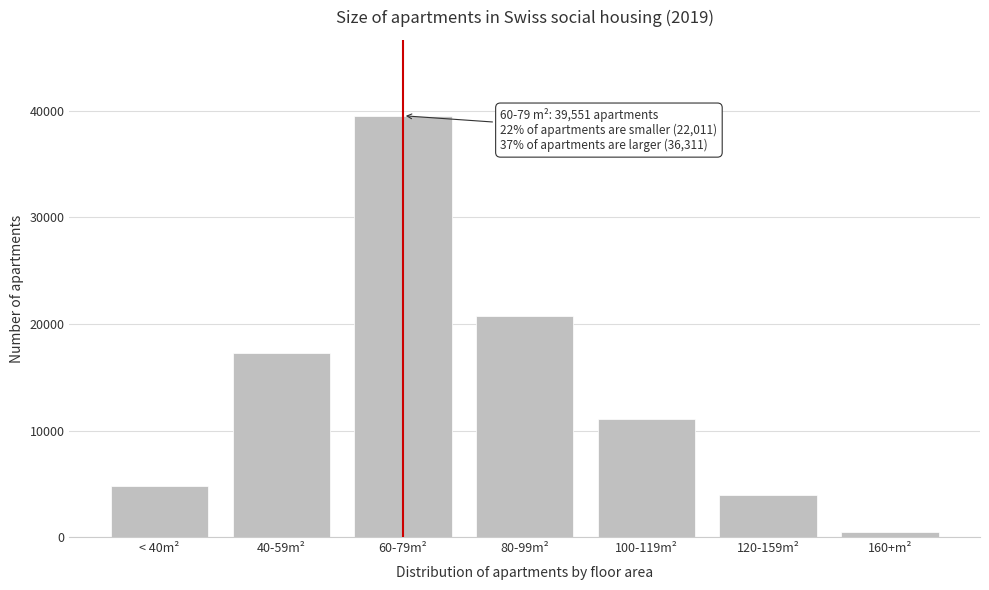

Reading left to right, extract all data points from this chart.

4760	17251	39551	20754	11106	3954	497